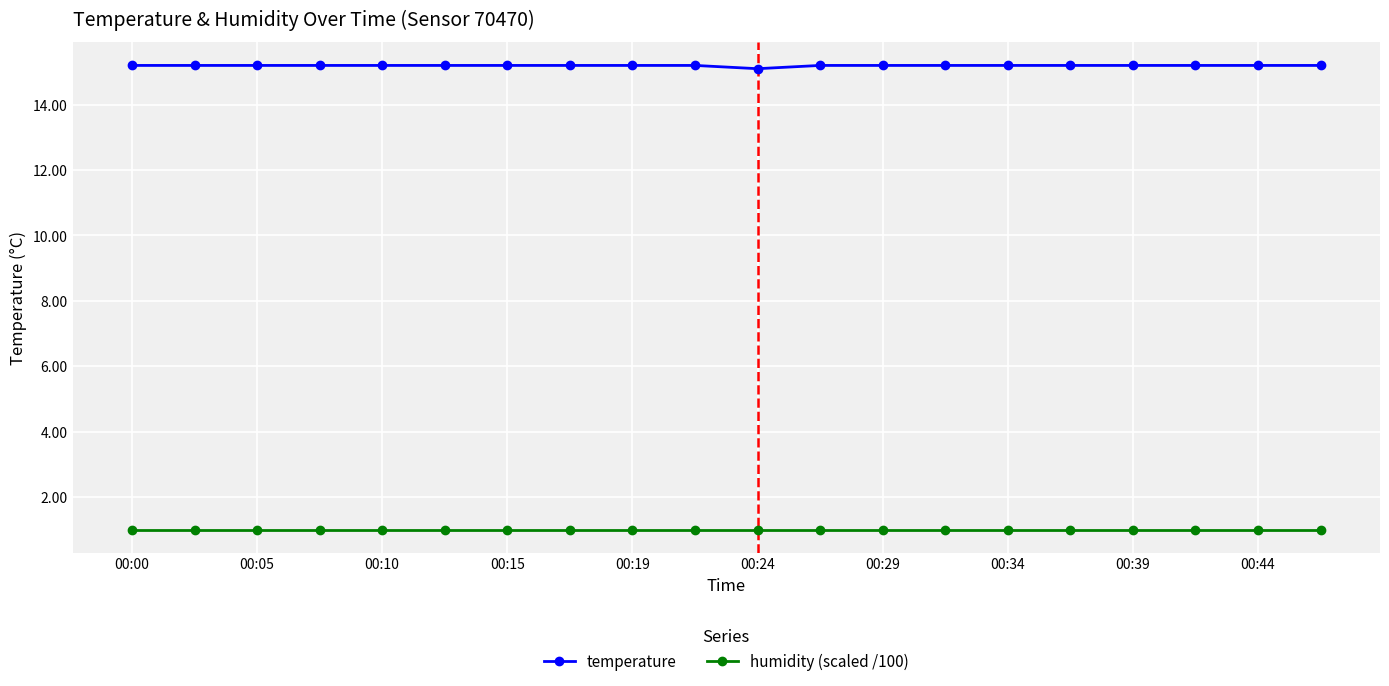

At how many categories does at least one series exceed 14?

20